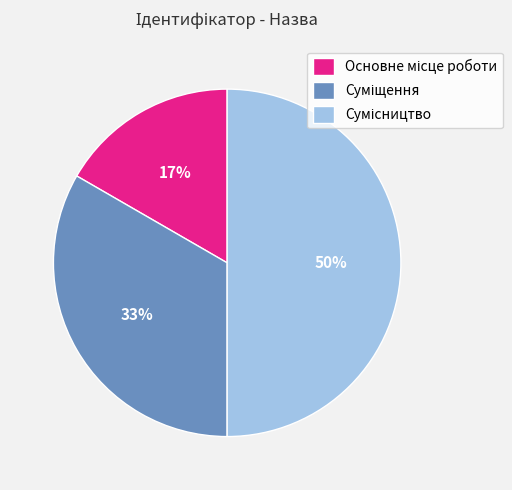

To the nearest percent, what is the average slice percentage?

33%